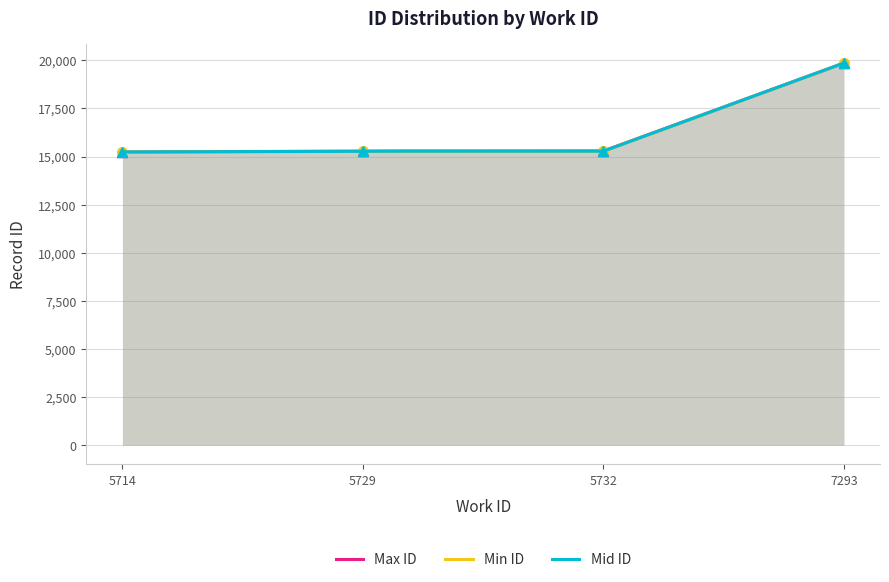

At which label does Max ID reach its minimum?

5714